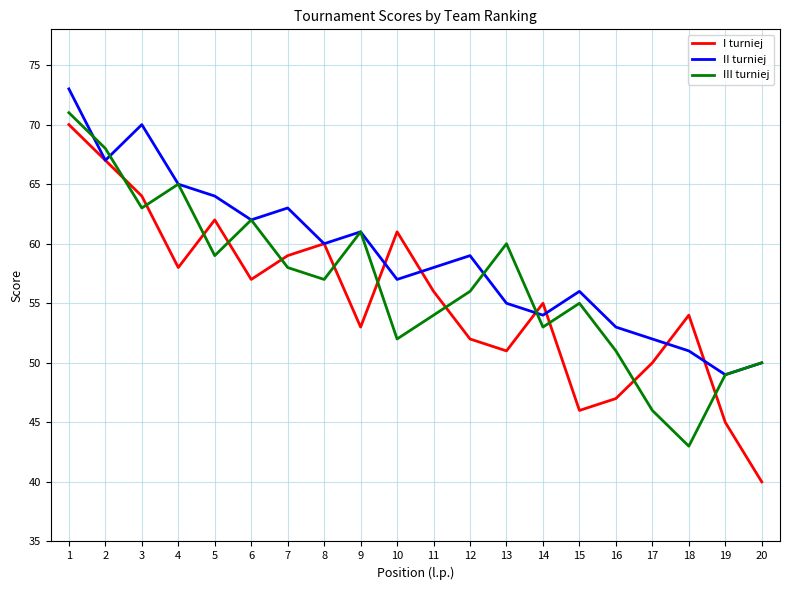

At which label does I turniej reach its peak?

1